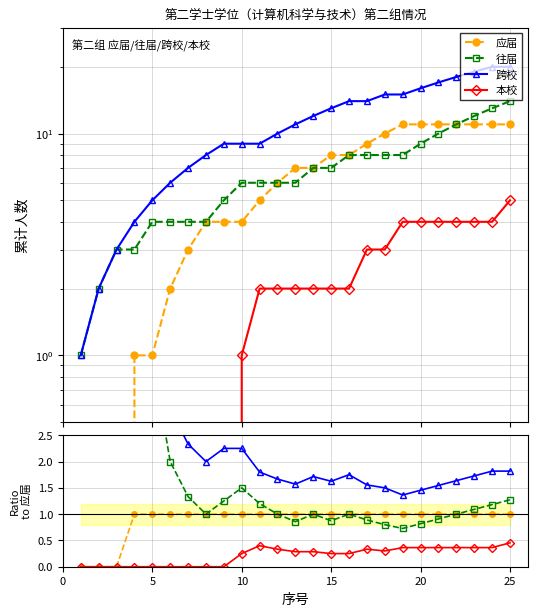

Is it true that 本校 equals 0.1 at 5?

False